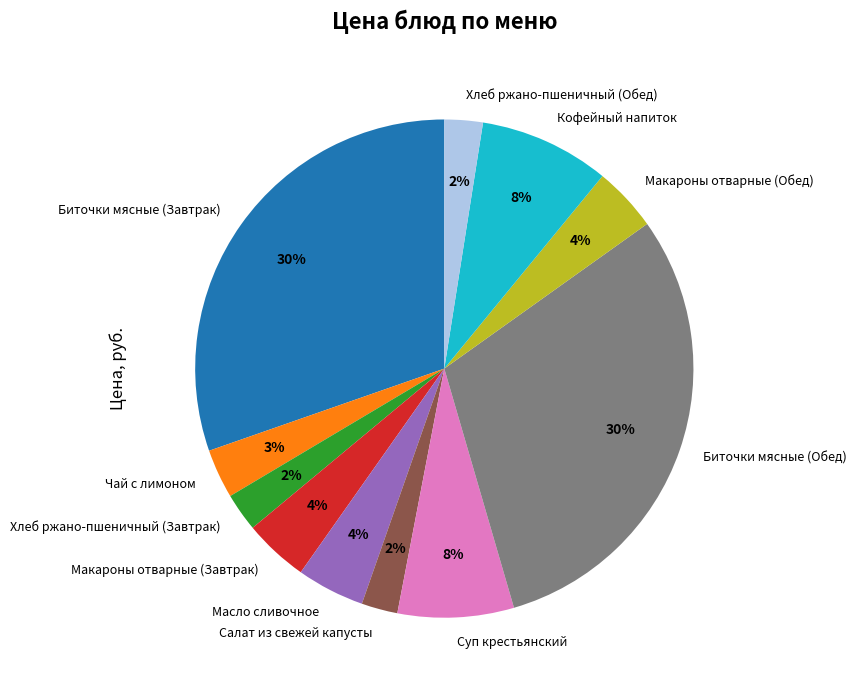

Do Макароны отварные (Завтрак) and Хлеб ржано-пшеничный (Обед) together represent more than half of the pie?

No